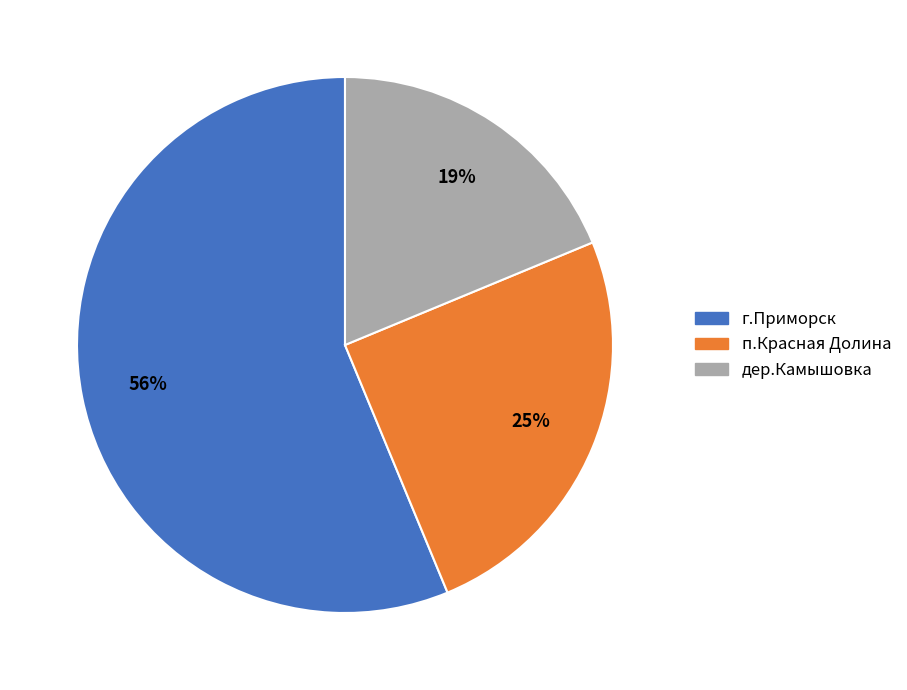

To the nearest percent, what is the combined percentage of п.Красная Долина and дер.Камышовка?

44%